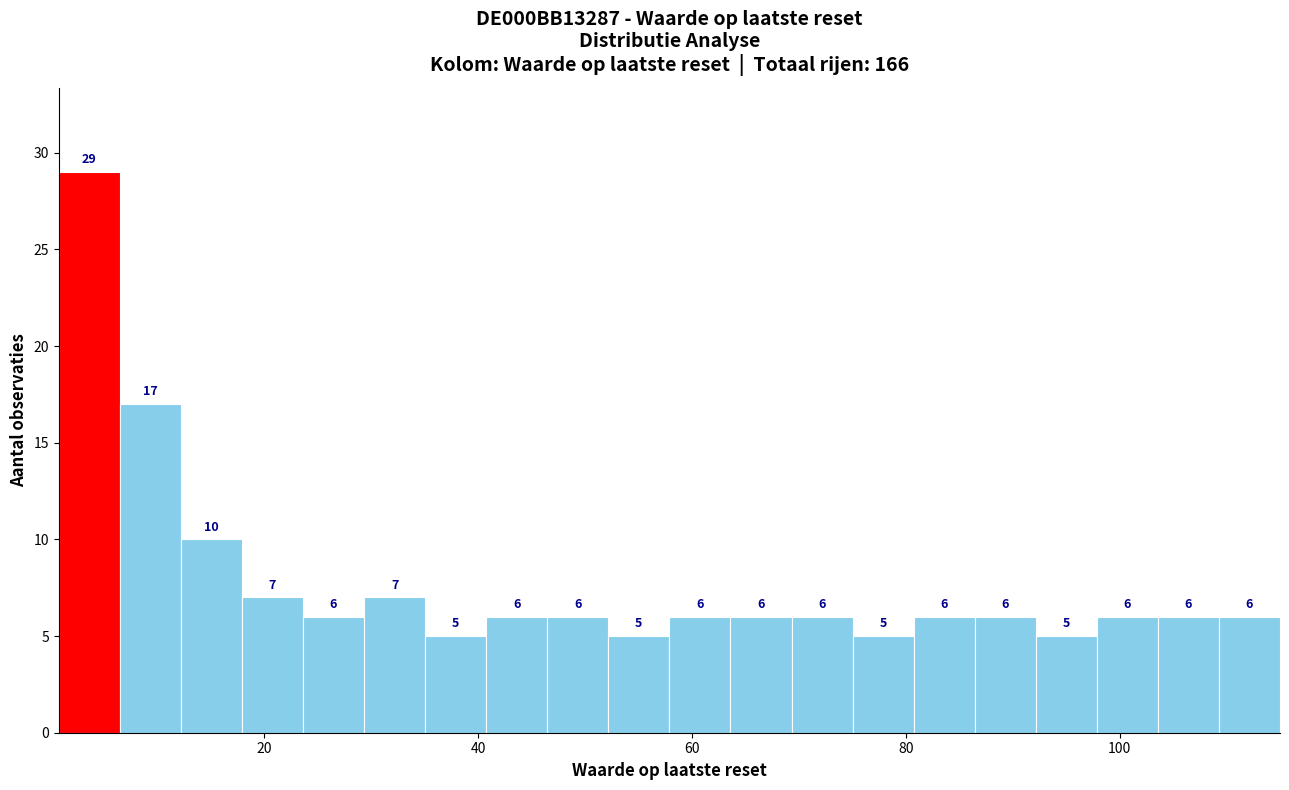

Read against the x-axis, roughly where is the centre of the tallest bar?

4